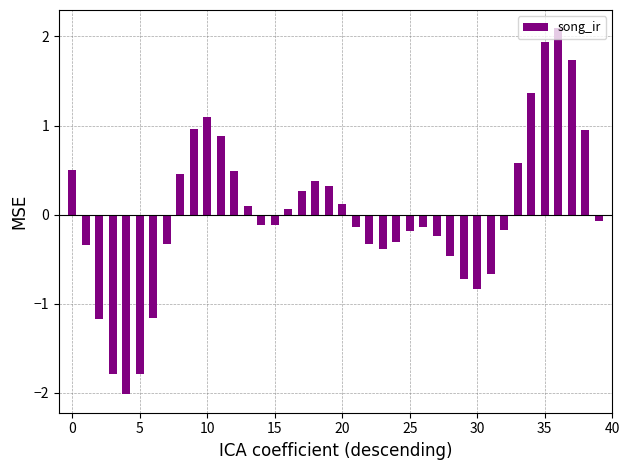

What is the sum of all values?

0.8